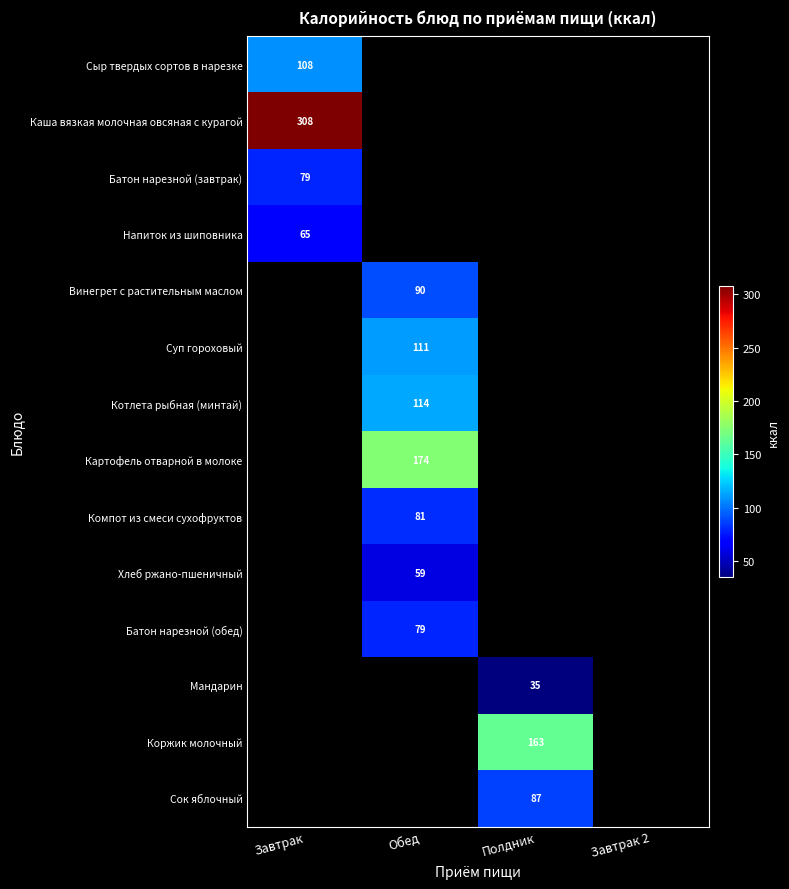

Is it true that Винегрет с растительным маслом equals 90 at Обед?

True